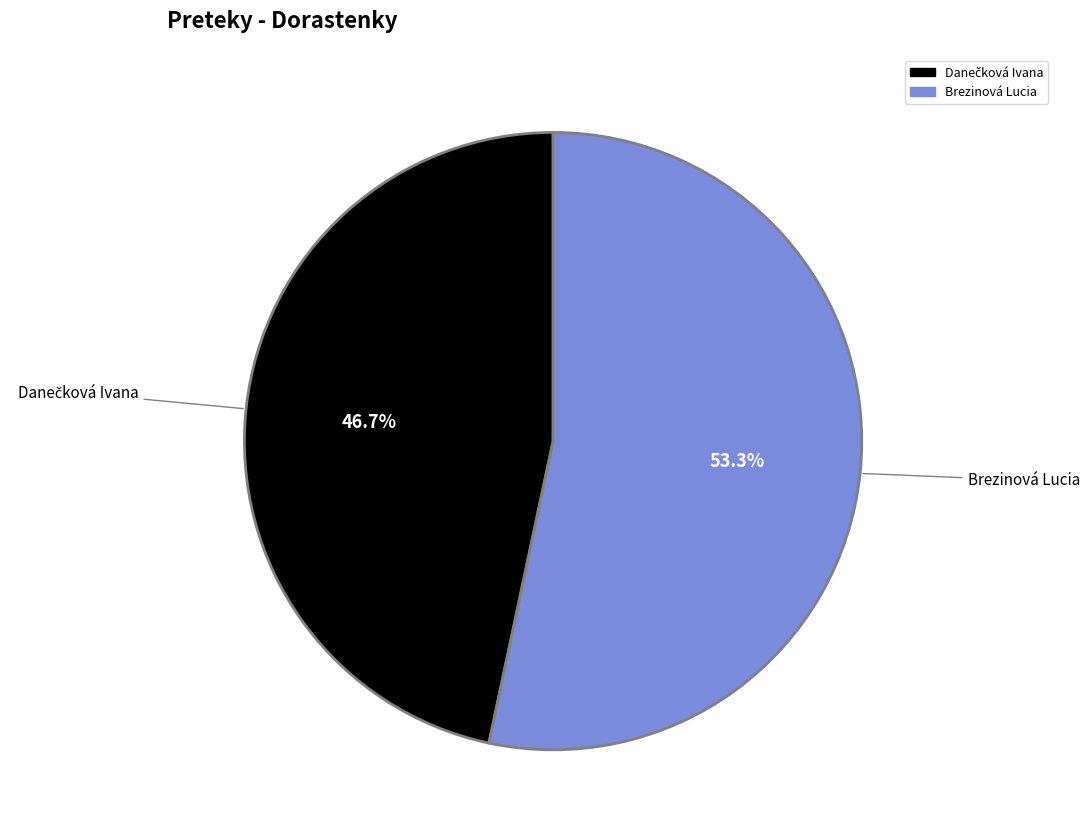

What portion of the pie excludes Brezinová Lucia?

46.7%